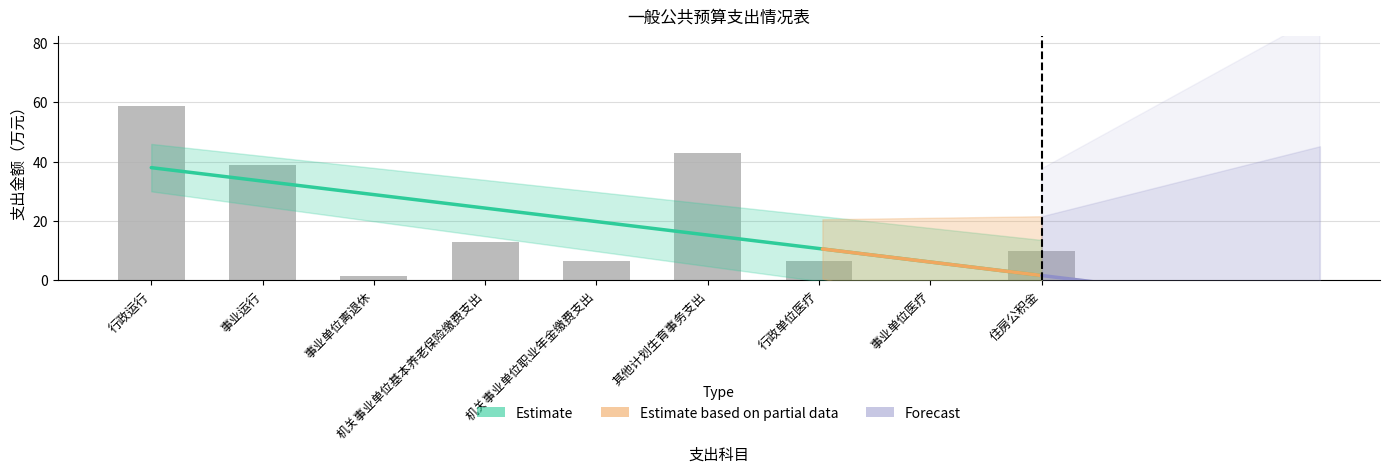

At which label does the data first exceed 9?

行政运行